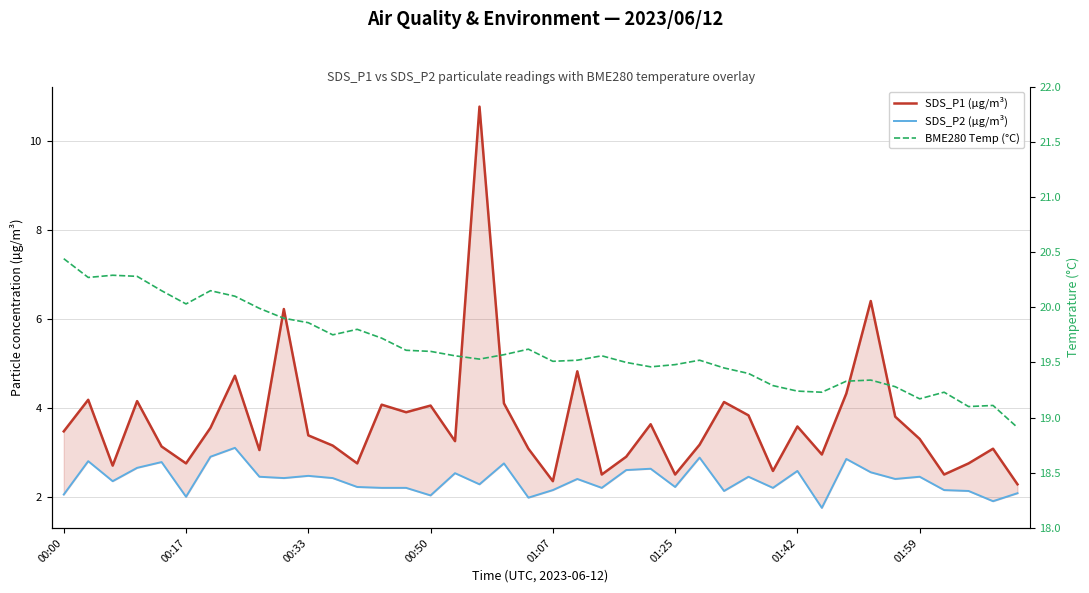

Reading left to right, extract all data points from this chart.

SDS_P1 (µg/m³): 3.5	4.2	2.7	4.2	3.1	2.8	3.5	4.7	3.0	6.2	3.4	3.1	2.8	4.1	3.9	4.0	3.2	10.8	4.1	3.1	2.4	4.8	2.5	2.9	3.6	2.5	3.2	4.1	3.8	2.6	3.6	3.0	4.3	6.4	3.8	3.3	2.5	2.8	3.1	2.3
SDS_P2 (µg/m³): 2.0	2.8	2.4	2.6	2.8	2.0	2.9	3.1	2.5	2.4	2.5	2.4	2.2	2.2	2.2	2.0	2.5	2.3	2.8	2.0	2.1	2.4	2.2	2.6	2.6	2.2	2.9	2.1	2.5	2.2	2.6	1.8	2.9	2.5	2.4	2.5	2.1	2.1	1.9	2.1
BME280 Temp (°C): 20.4	20.3	20.3	20.3	20.1	20.0	20.1	20.1	20.0	19.9	19.9	19.8	19.8	19.7	19.6	19.6	19.6	19.5	19.6	19.6	19.5	19.5	19.6	19.5	19.5	19.5	19.5	19.4	19.4	19.3	19.2	19.2	19.3	19.3	19.3	19.2	19.2	19.1	19.1	18.9